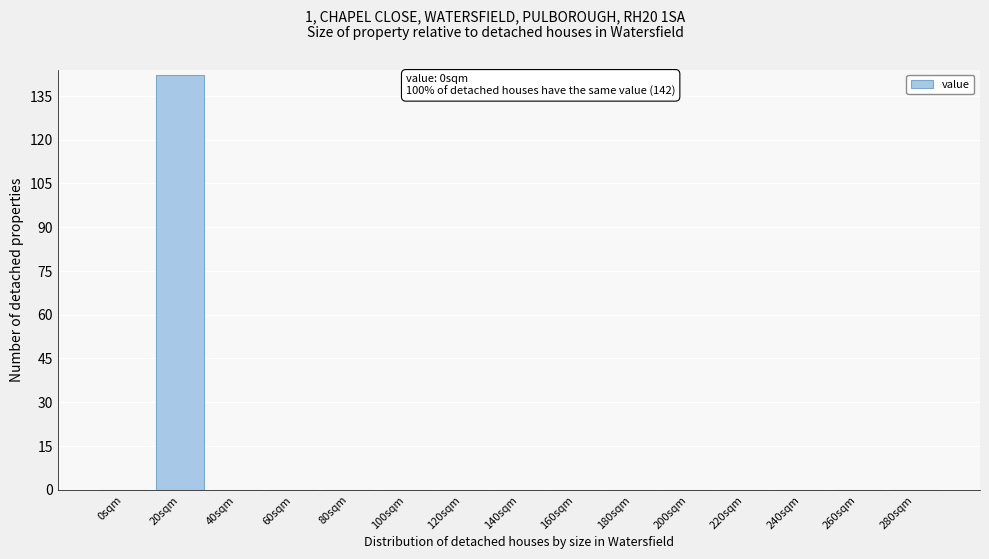

Reading left to right, list all the values displayed in this chart.

0sqm=0	20sqm=142	40sqm=0	60sqm=0	80sqm=0	100sqm=0	120sqm=0	140sqm=0	160sqm=0	180sqm=0	200sqm=0	220sqm=0	240sqm=0	260sqm=0	280sqm=0